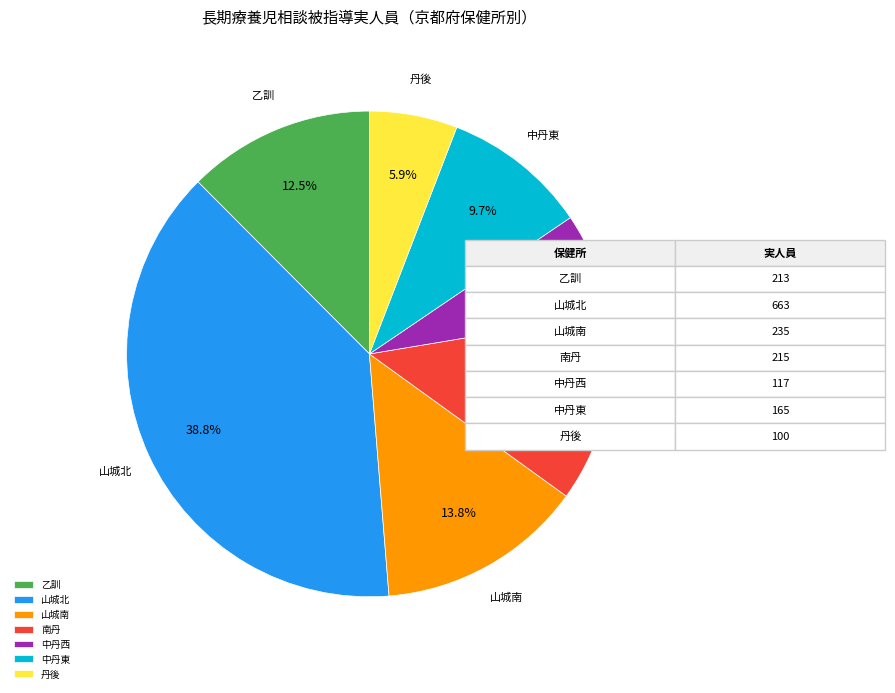

What percentage is NOT represented by 南丹?

87.4%